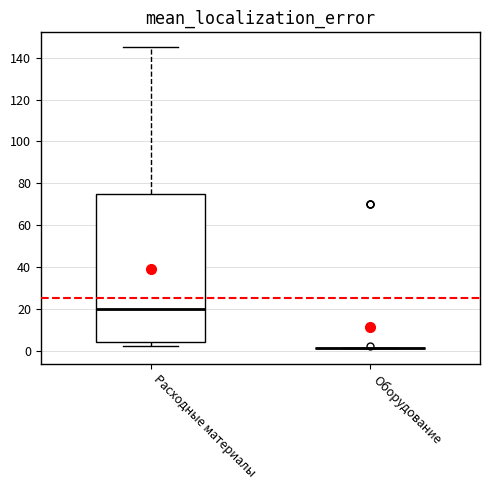

Which box is the tallest, from its lower edge to its upper edge?

Расходные материалы